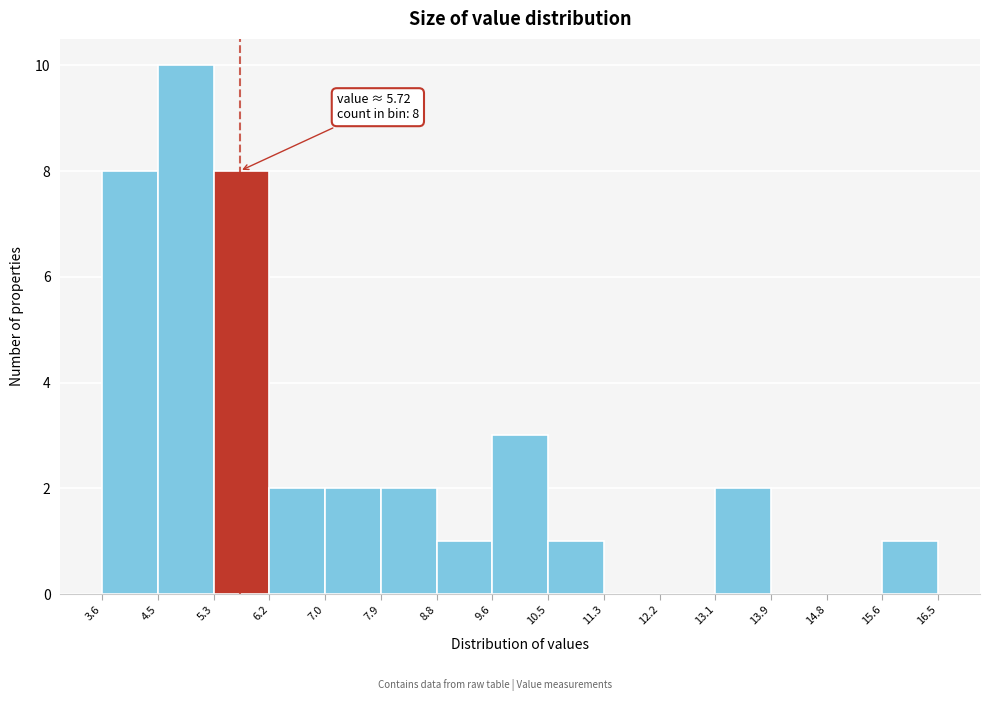

Over which range of the x-axis is the bar tallest?

4.5 to 5.3